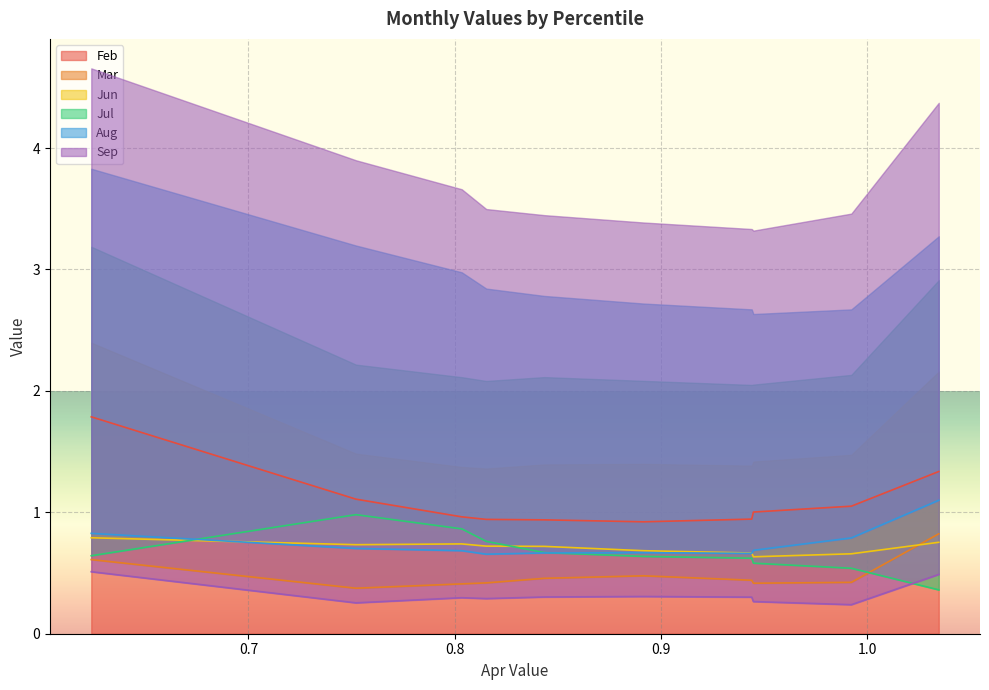

Reading left to right, what are all the values shown in this chart?

Feb: pct05=1.8	pct15=1.1	pct25=1.0	pct35=0.9	pct45=0.9	pct55=0.9	pct65=0.9	pct75=1.0	pct85=1.1	pct95=1.3
Mar: pct05=0.6	pct15=0.4	pct25=0.4	pct35=0.4	pct45=0.5	pct55=0.5	pct65=0.4	pct75=0.4	pct85=0.4	pct95=0.8
Jun: pct05=0.8	pct15=0.7	pct25=0.7	pct35=0.7	pct45=0.7	pct55=0.7	pct65=0.7	pct75=0.6	pct85=0.7	pct95=0.8
Jul: pct05=0.6	pct15=1.0	pct25=0.9	pct35=0.8	pct45=0.7	pct55=0.6	pct65=0.6	pct75=0.6	pct85=0.5	pct95=0.4
Aug: pct05=0.8	pct15=0.7	pct25=0.7	pct35=0.7	pct45=0.7	pct55=0.7	pct65=0.7	pct75=0.7	pct85=0.8	pct95=1.1
Sep: pct05=0.5	pct15=0.3	pct25=0.3	pct35=0.3	pct45=0.3	pct55=0.3	pct65=0.3	pct75=0.3	pct85=0.2	pct95=0.5